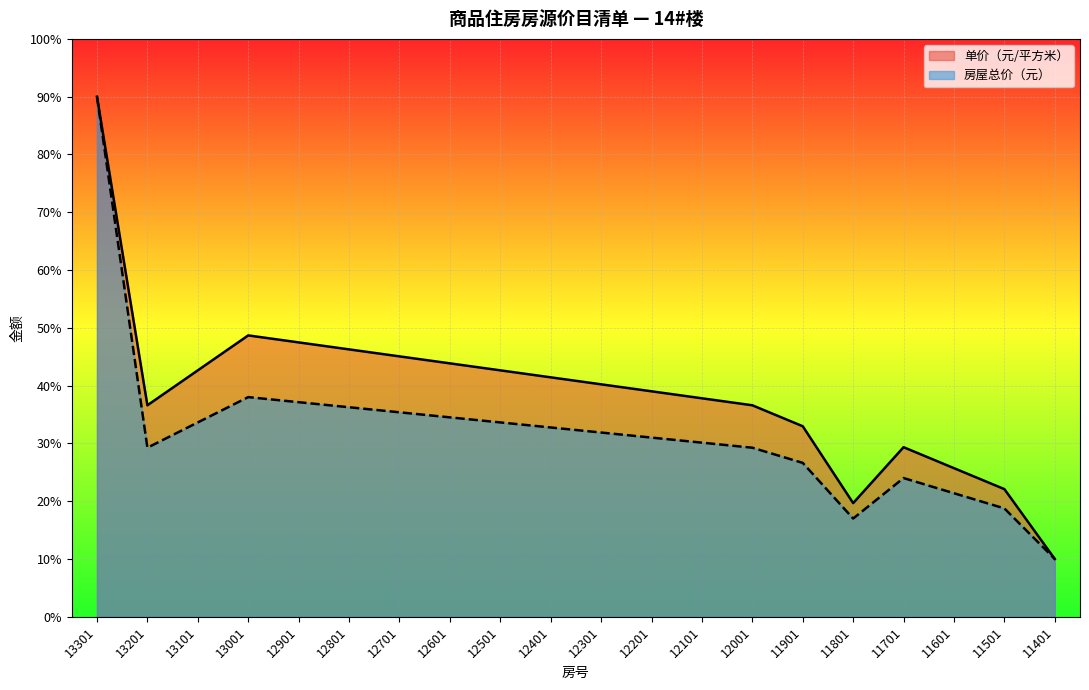

True or false: 单价（元/平方米） and 房屋总价（元） intersect in this chart.

False